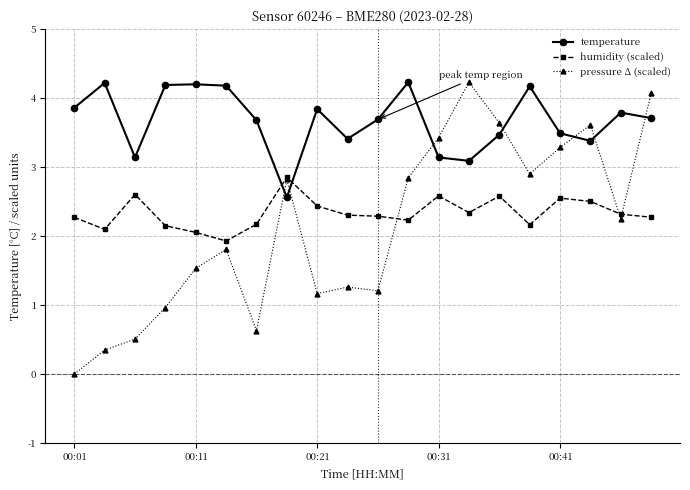

How many times do temperature and pressure Δ (scaled) cross each other?

7